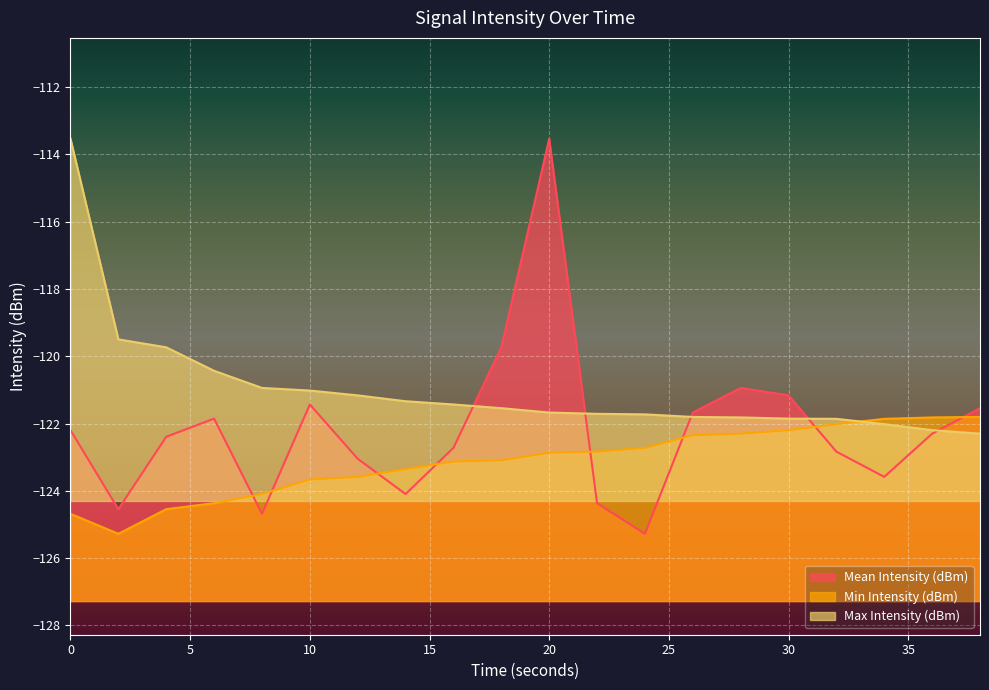

At 2, list the series in order from smallest to largest.

Min Intensity (dBm), Mean Intensity (dBm), Max Intensity (dBm)